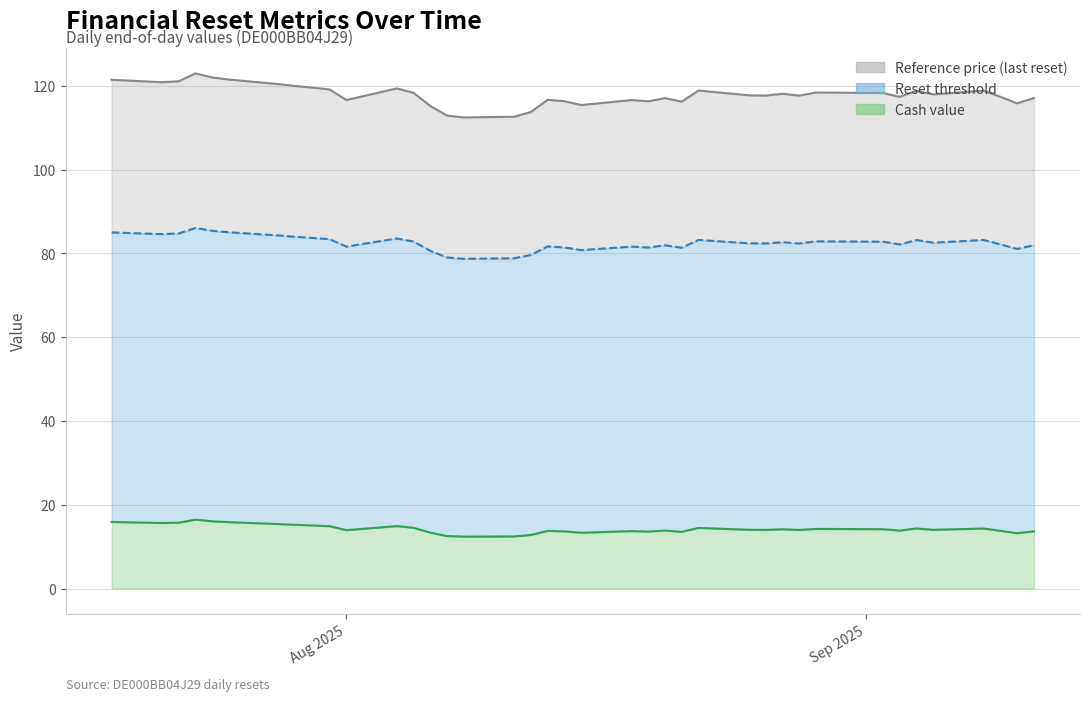

At which category does the chart reach its minimum across all series?

2025-08-08